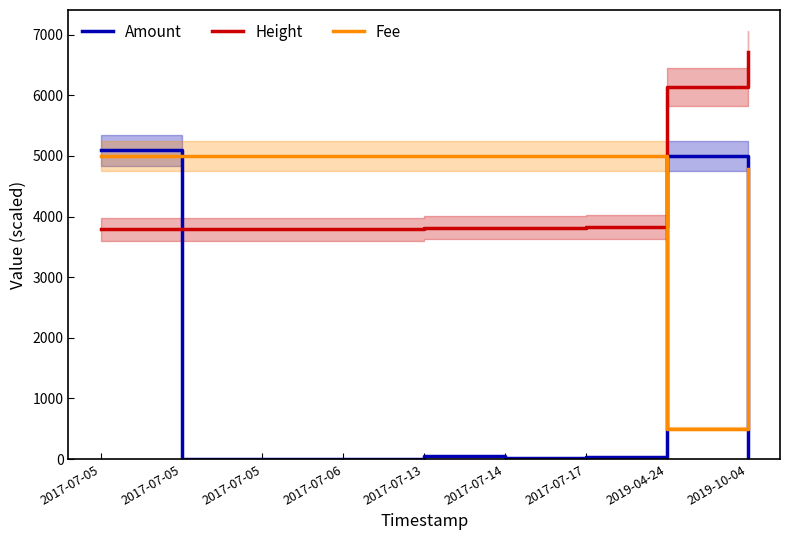

What is the greatest value displayed?

6718.0